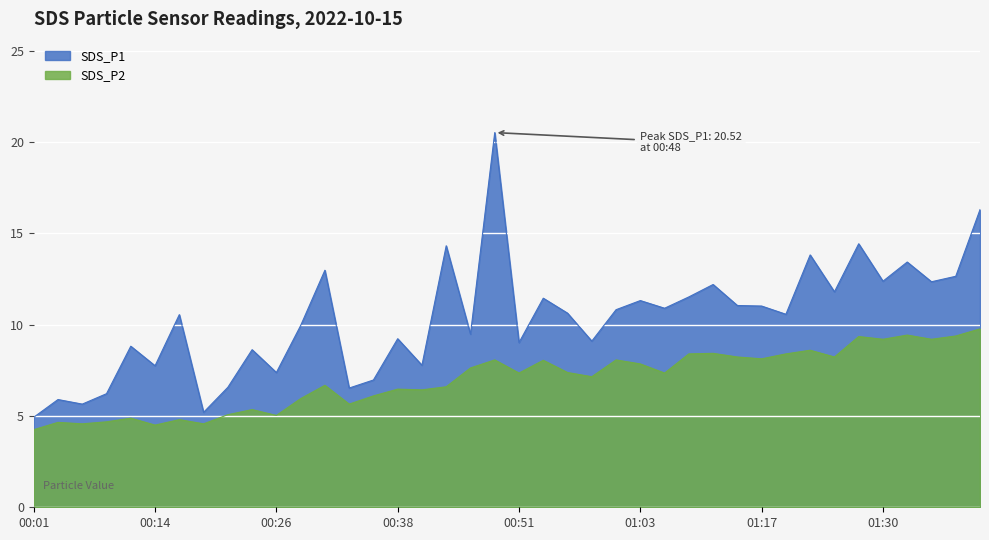

Is it true that SDS_P2 equals 6.4 at 00:41?

True